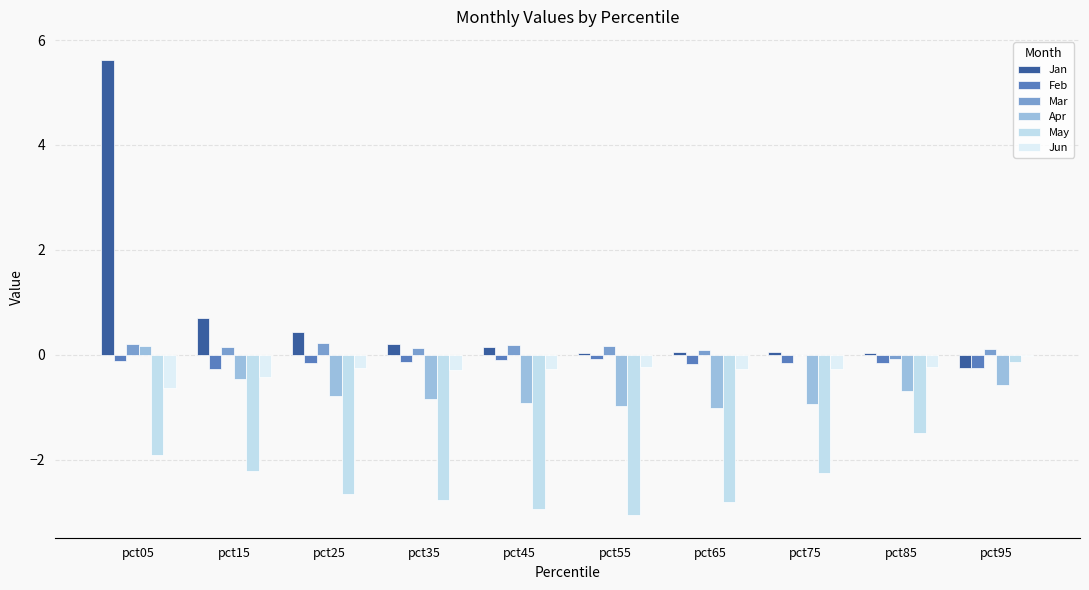

What is the sum of the Apr values at pct95 and pct55?

-1.6